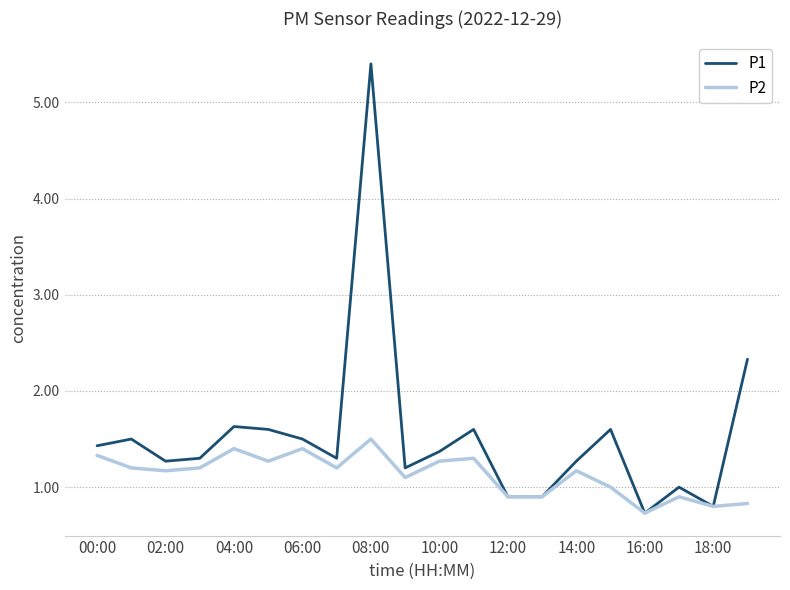

Which series has the largest total across all categories?

P1